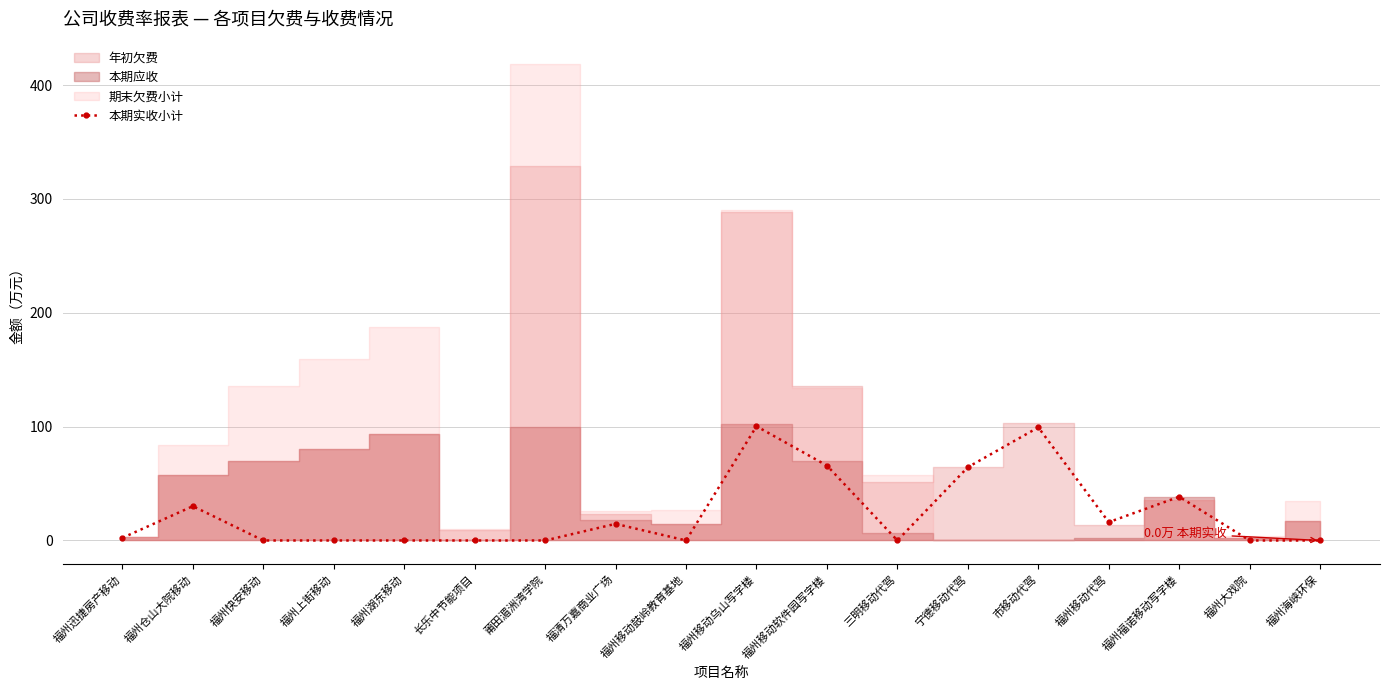

Reading left to right, list all the values displayed in this chart.

福州迅捷房产移动=2.3	福州仓山大院移动=30.1	福州快安移动=0.0	福州上街移动=0.0	福州湖东移动=0.0	长乐中节能项目=0.0	莆田湄洲湾学院=0.0	福清万嘉商业广场=14.6	福州移动鼓岭教育基地=0.0	福州移动乌山写字楼=100.3	福州移动软件园写字楼=65.8	三明移动代驾=0.0	宁德移动代驾=64.4	市移动代驾=99.3	福州移动代驾=16.1	福州福诺移动写字楼=38.4	福州大戏院=0.0	福州海峡环保=0.0